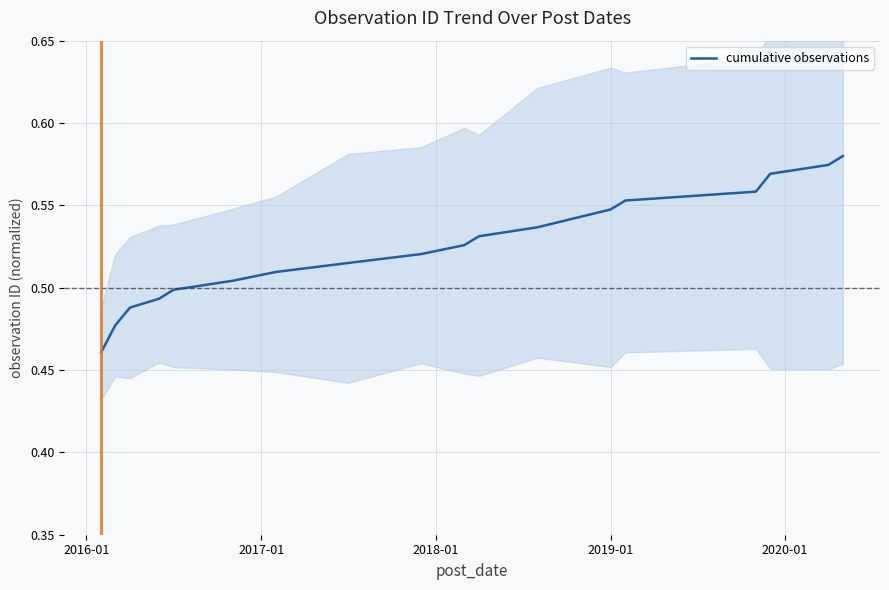

How many lines are shown in the chart?

1